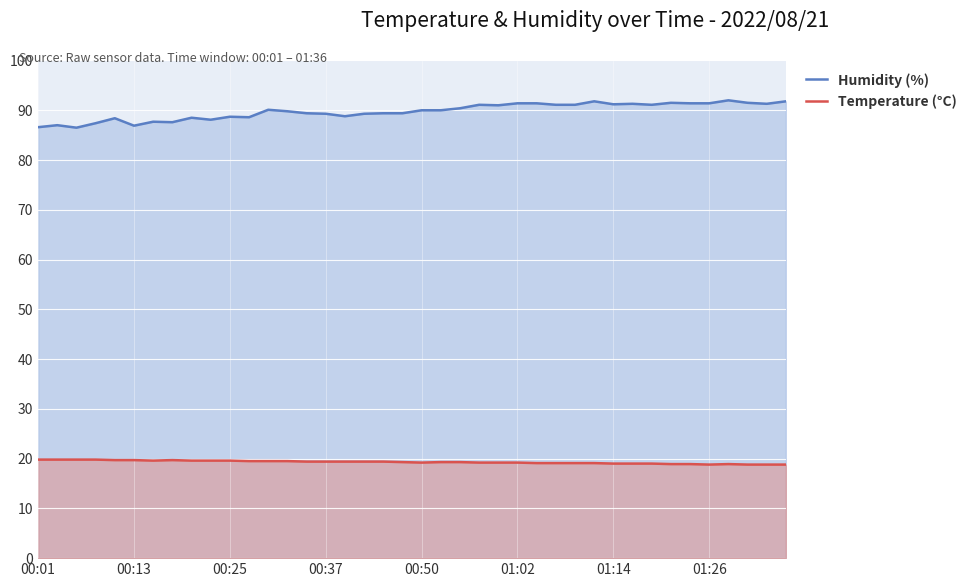

The Temperature (°C) series shows 19.4 at 14. True or false?

True